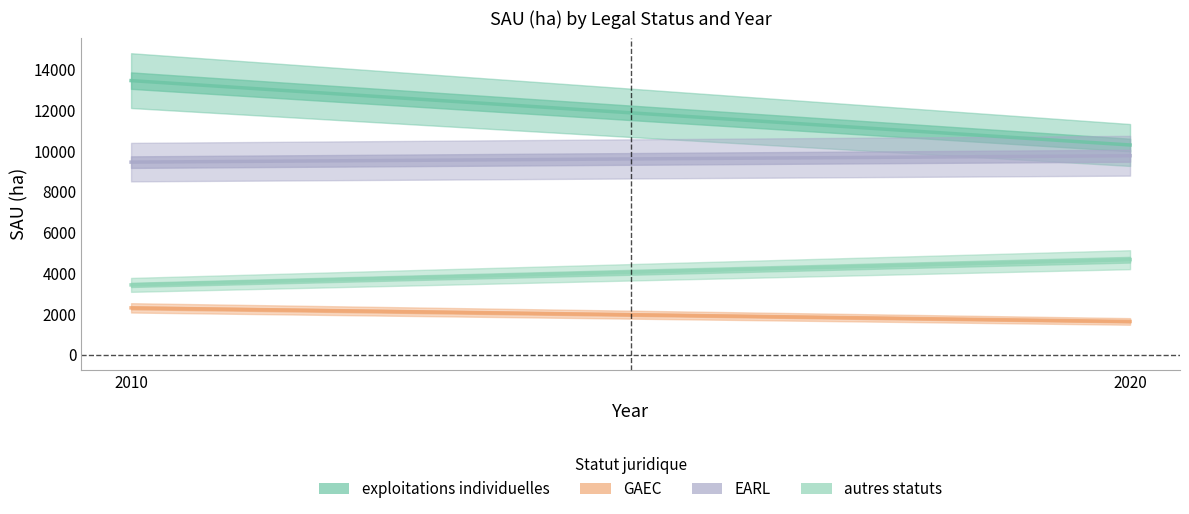

What is the value of the exploitations individuelles point at the 2nd from the left?

10285.0